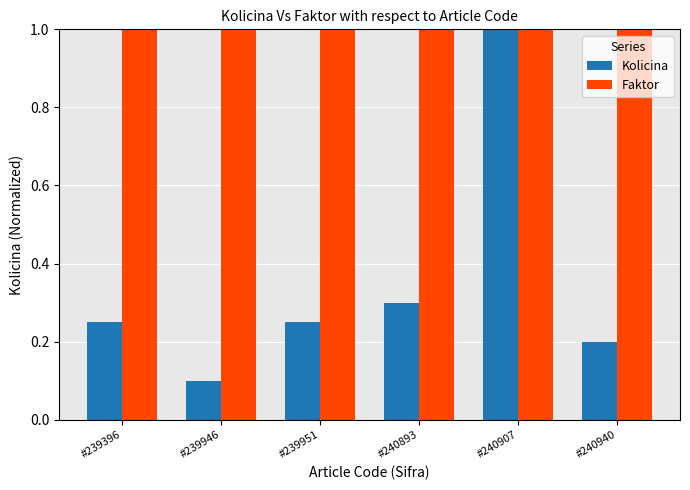

Which series has the largest range (max minus min)?

Kolicina